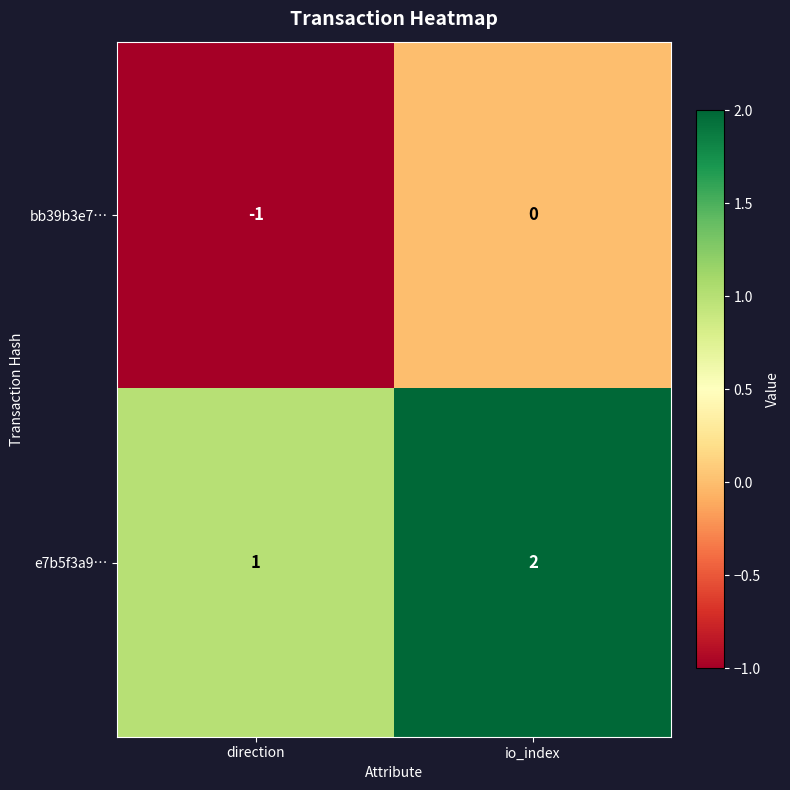

Is it true that e7b5f3a9… equals 1 at direction?

True